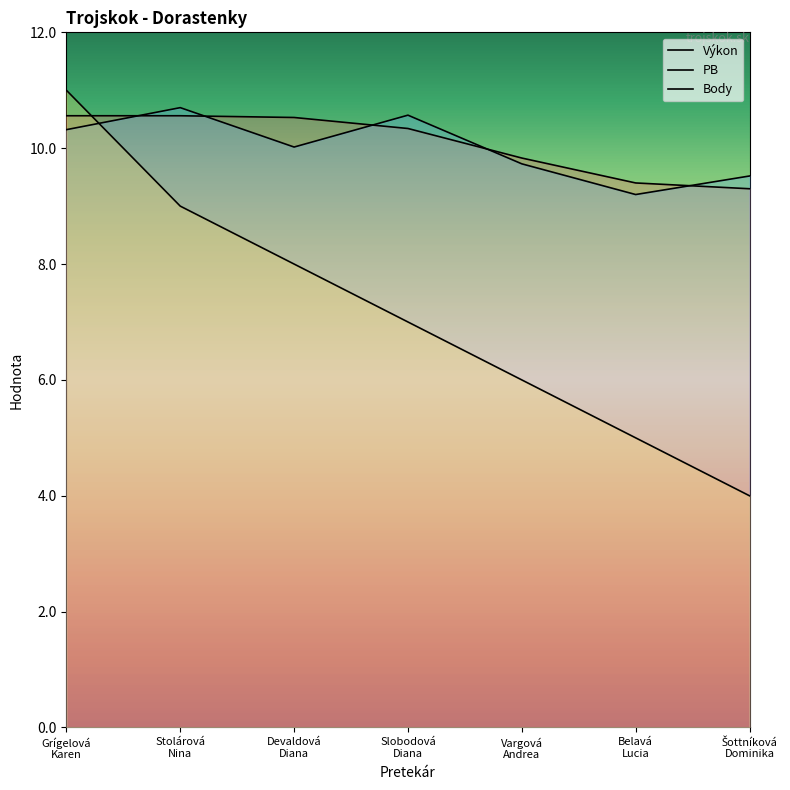

Reading right to left, what are all the values shown in this chart?

Výkon: 9.3	9.4	9.8	10.3	10.5	10.6	10.6
PB: 9.5	9.2	9.7	10.6	10.0	10.7	10.3
Body: 4.0	5.0	6.0	7.0	8.0	9.0	11.0